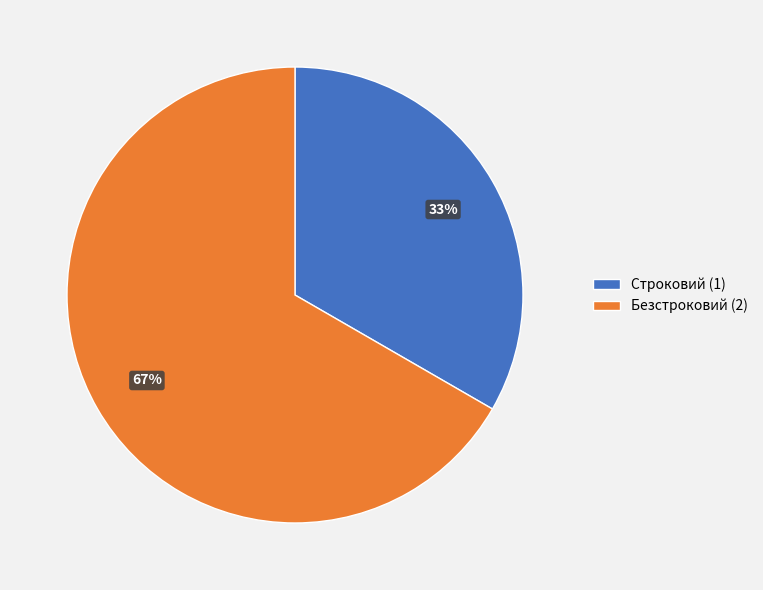

Combined, do Безстроковий and Строковий account for over 50%?

Yes